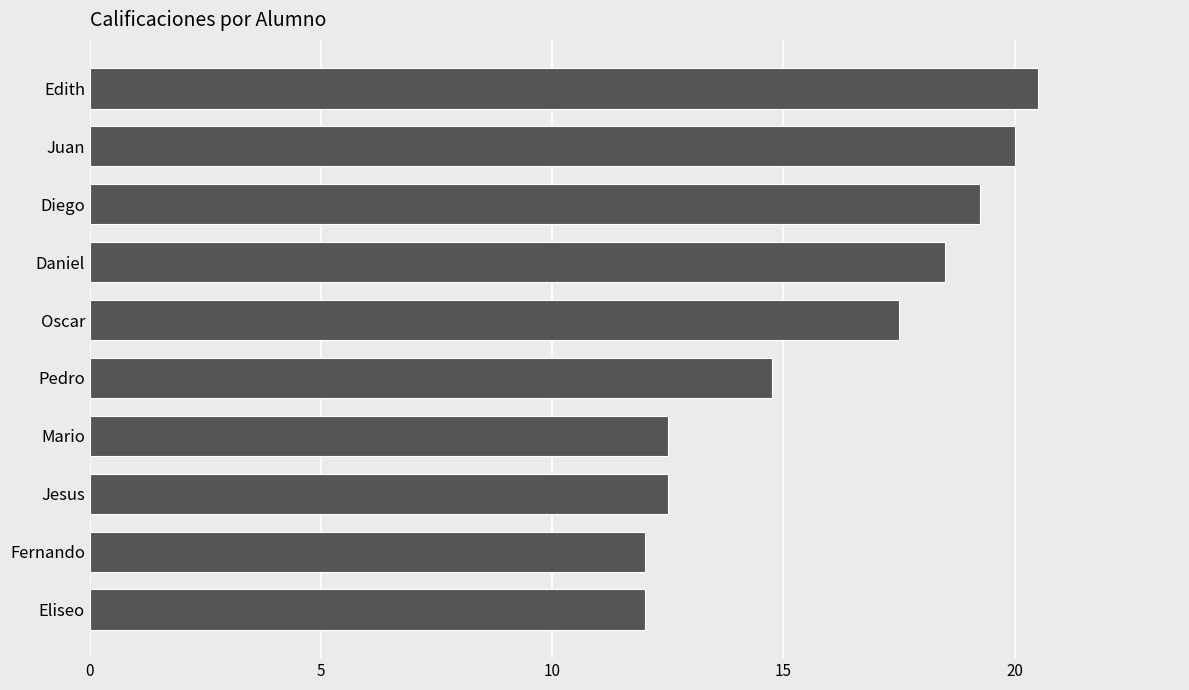

The chart shows a value of 12.0 at Eliseo. True or false?

True